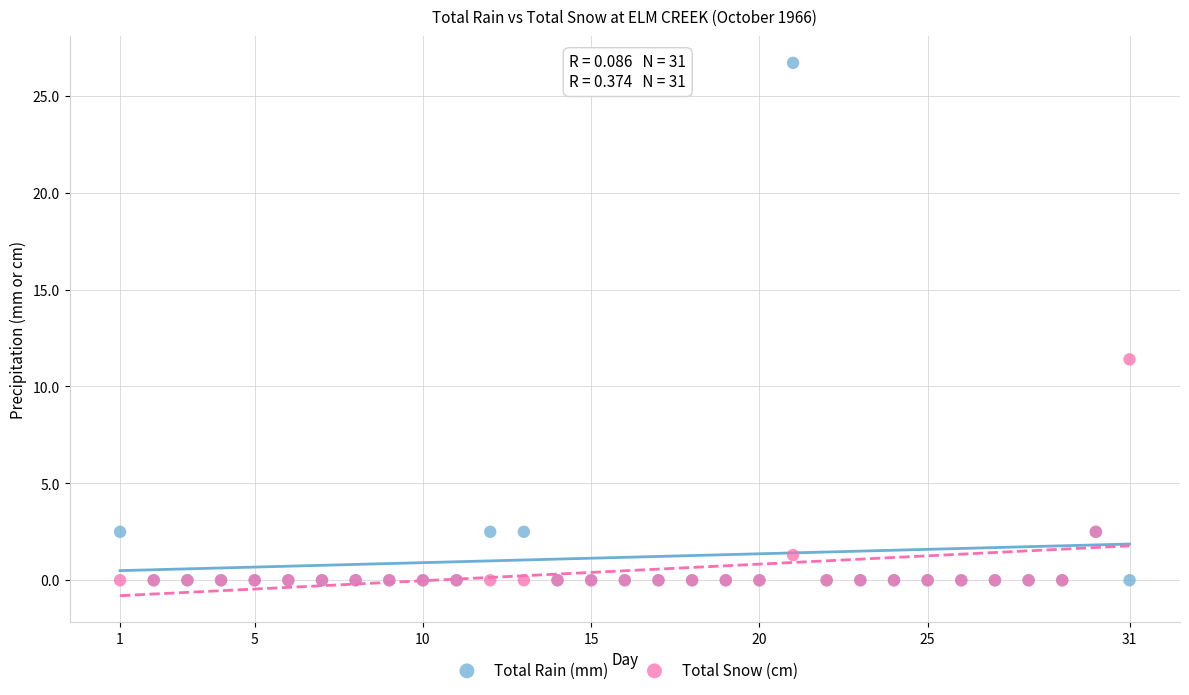

Which series contains the highest Y value?

Total Rain (mm)